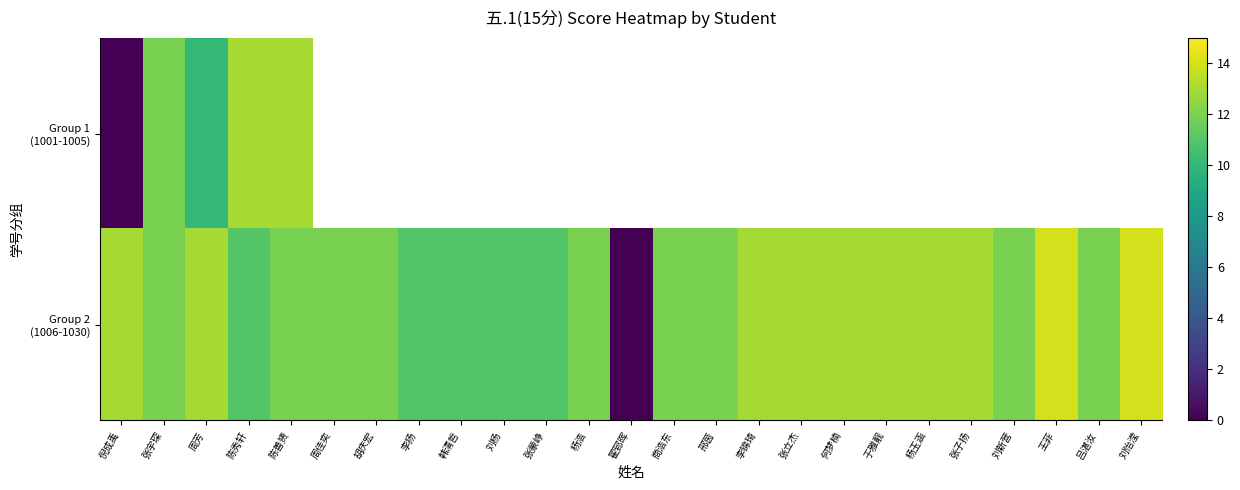

Between 张蒙峥 and 张宇琛, which is larger?

张宇琛